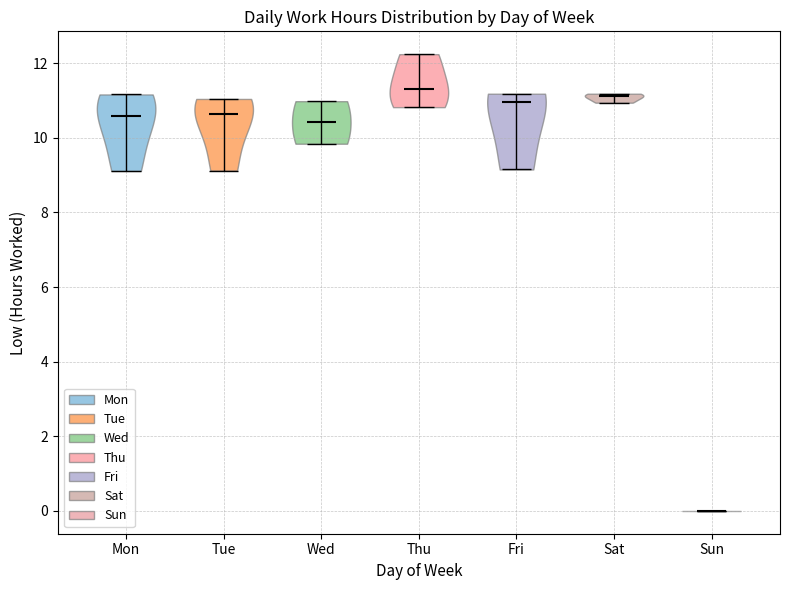

Reading left to right, read every violin against the y-axis: where its median line is, and the lowest and highest points it reaches. The values are not printed on the chart, so give them approximately, as read against the axis.

Mon: median line 10.6, lowest point 9.2, highest point 11.2
Tue: median line 10.6, lowest point 9.2, highest point 11.0
Wed: median line 10.4, lowest point 9.8, highest point 11.0
Thu: median line 11.4, lowest point 10.8, highest point 12.2
Fri: median line 11.0, lowest point 9.2, highest point 11.2
Sat: median line 11.2, lowest point 11.0, highest point 11.2
Sun: median line 0.0, lowest point 0.0, highest point 0.0